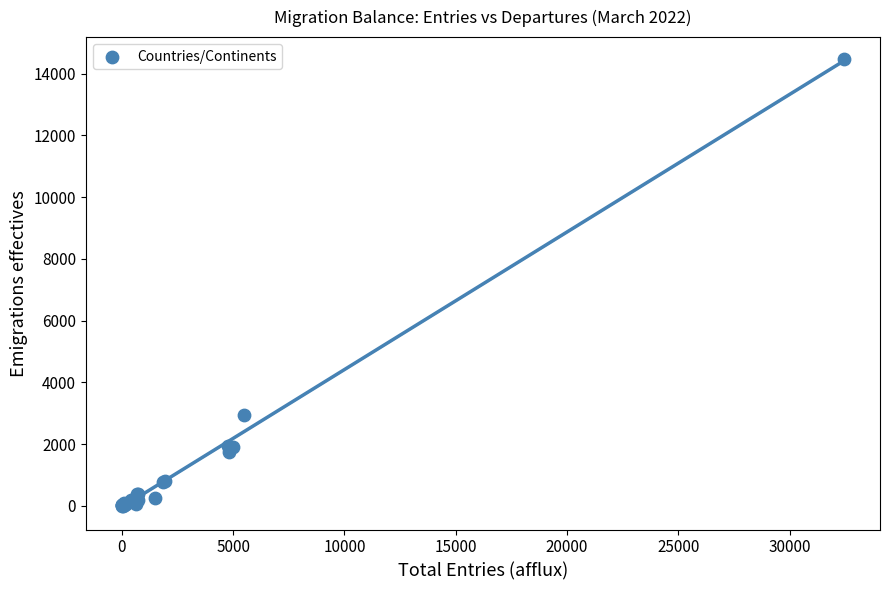

What Y value in the scatter plot is closest to 7228?

2955